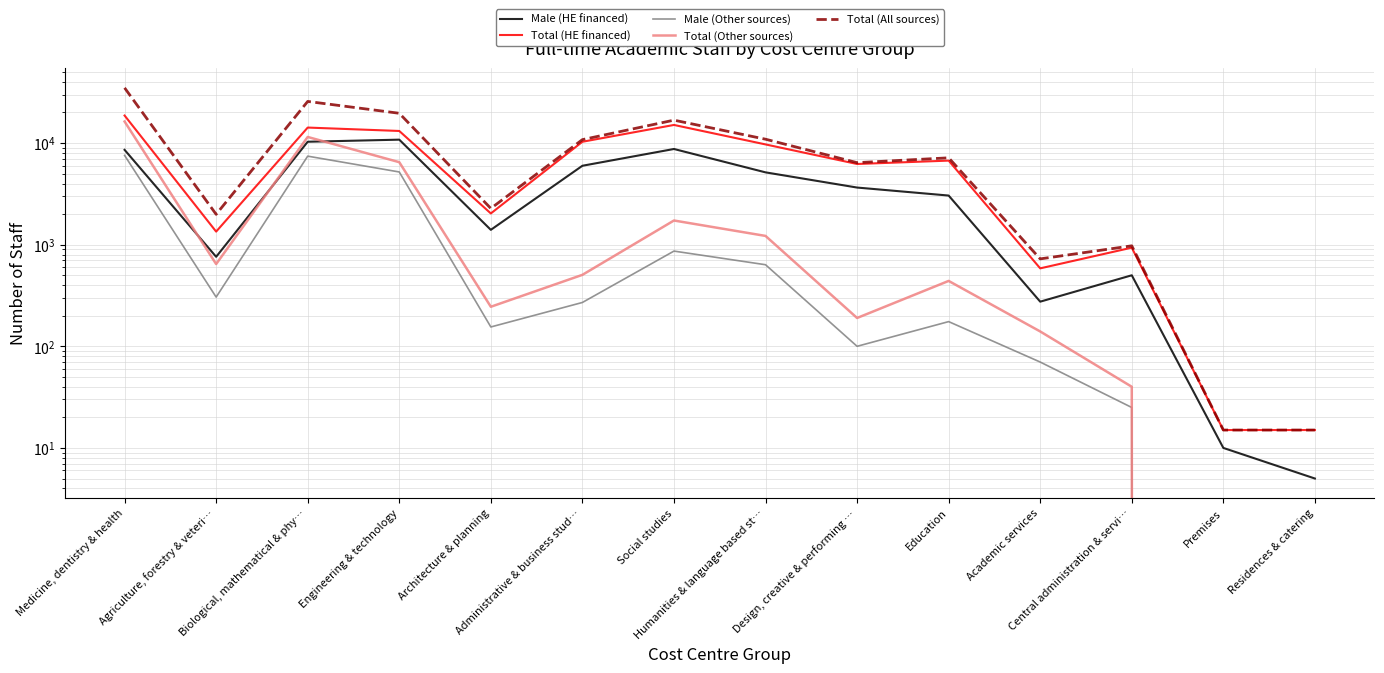

How many categories are shown in the chart?

14